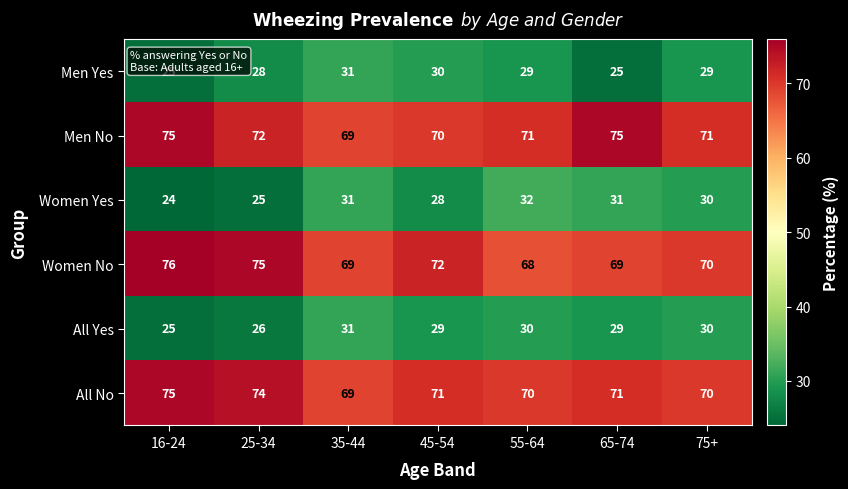

Rank the series at 45-54 from lowest to highest value.

Women Yes, All Yes, Men Yes, Men No, All No, Women No